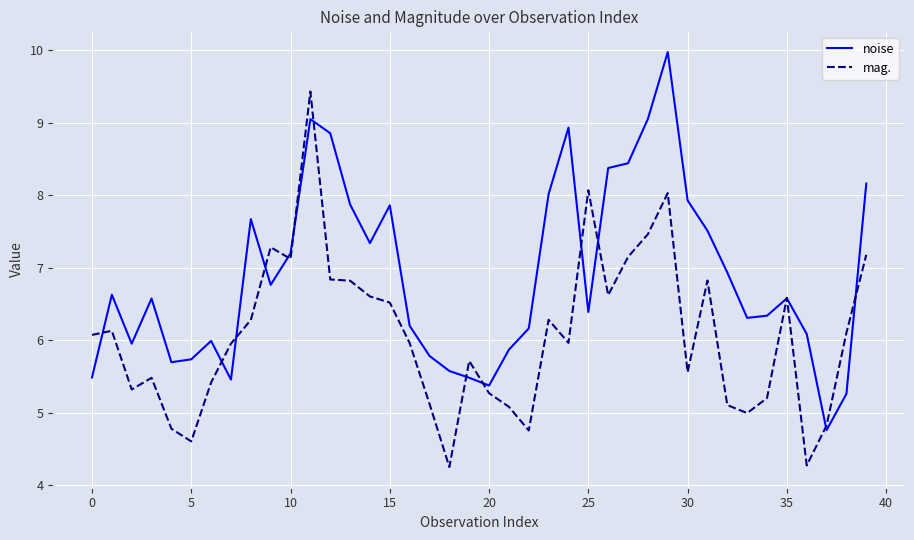

True or false: noise and mag. intersect in this chart.

True